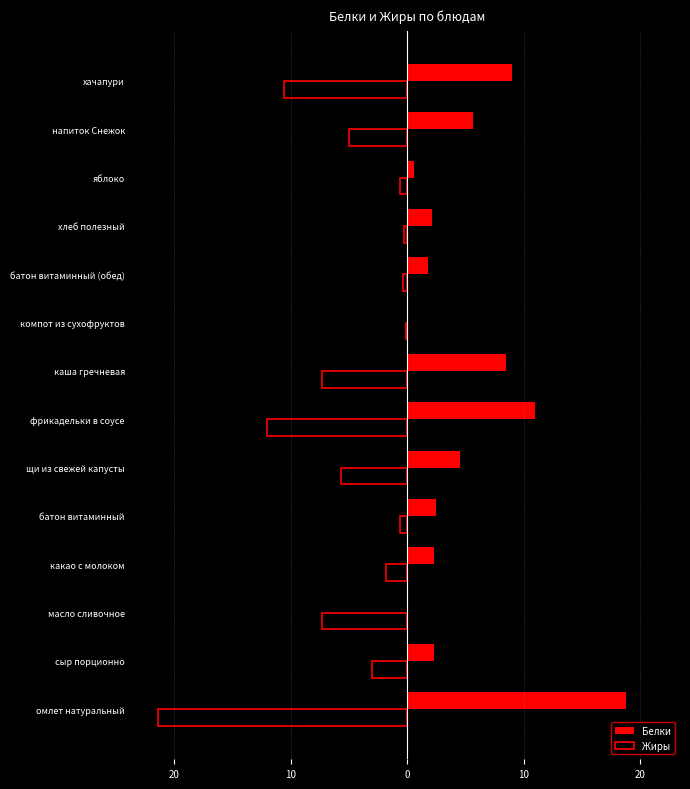

What are all the series names shown in the legend?

Белки, Жиры